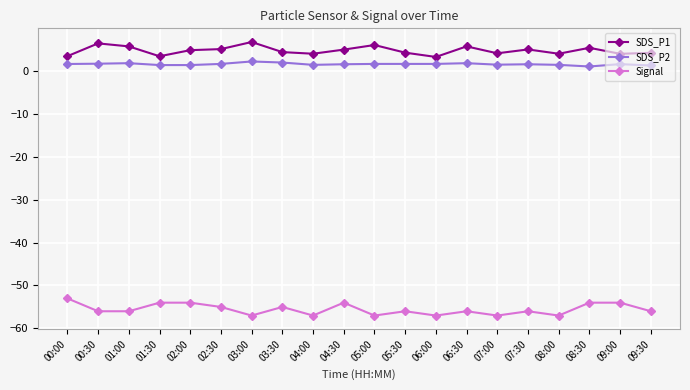

What is the total value across all series at 08:00?

-51.6